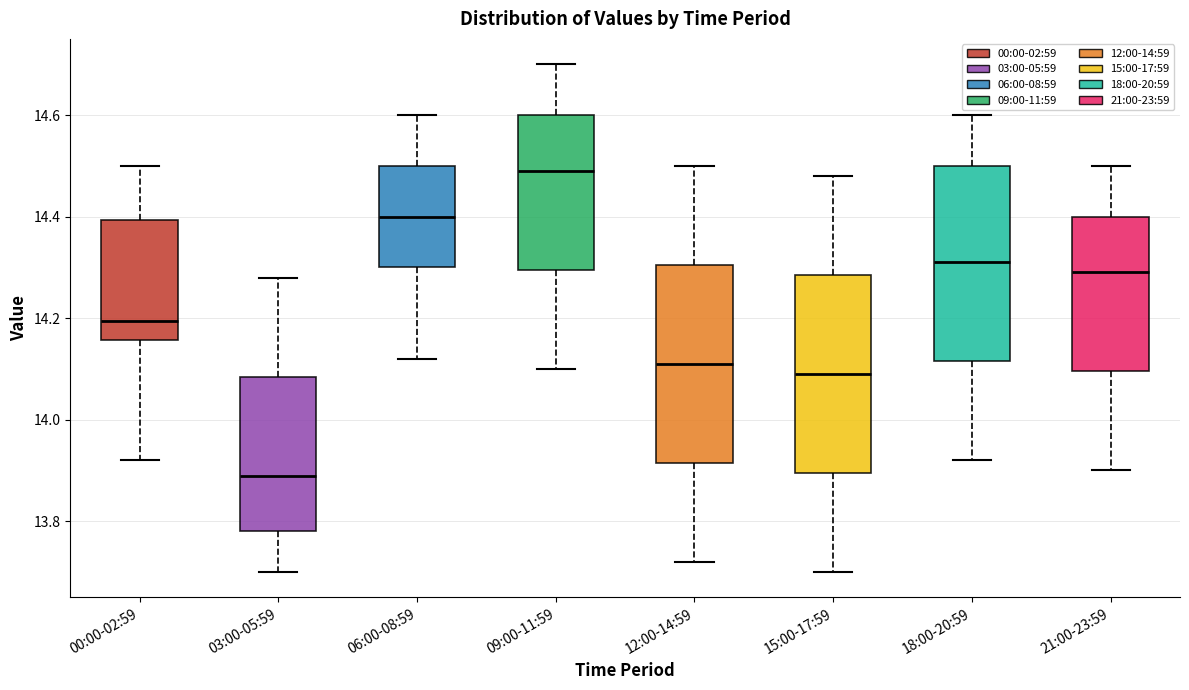

Reading left to right, read every box against the y-axis: the position of its median line, the range the box covers, and the ends of its whiskers. The values are not printed on the chart, so give them approximately, as read against the axis.

00:00-02:59: median 14.20, box 14.16 to 14.40, whiskers 13.92 to 14.50
03:00-05:59: median 13.90, box 13.78 to 14.08, whiskers 13.70 to 14.28
06:00-08:59: median 14.40, box 14.30 to 14.50, whiskers 14.12 to 14.60
09:00-11:59: median 14.50, box 14.30 to 14.60, whiskers 14.10 to 14.70
12:00-14:59: median 14.12, box 13.92 to 14.30, whiskers 13.72 to 14.50
15:00-17:59: median 14.10, box 13.90 to 14.28, whiskers 13.70 to 14.48
18:00-20:59: median 14.32, box 14.12 to 14.50, whiskers 13.92 to 14.60
21:00-23:59: median 14.30, box 14.10 to 14.40, whiskers 13.90 to 14.50